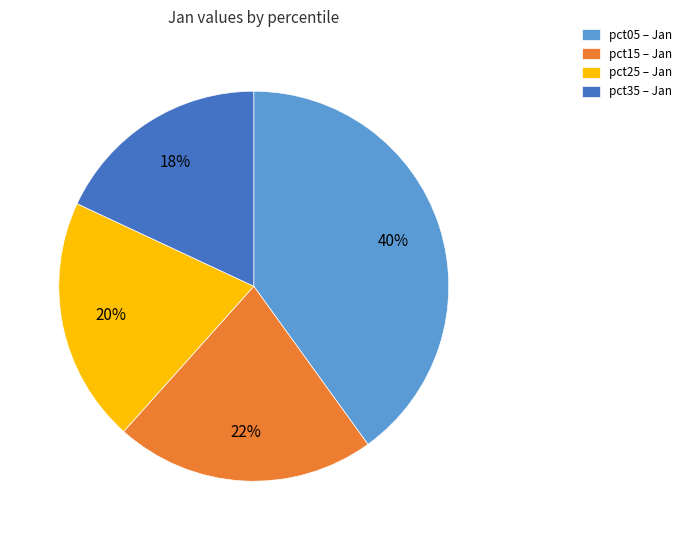

To the nearest percent, what is the difference between the largest and smallest slice percentages?

22%